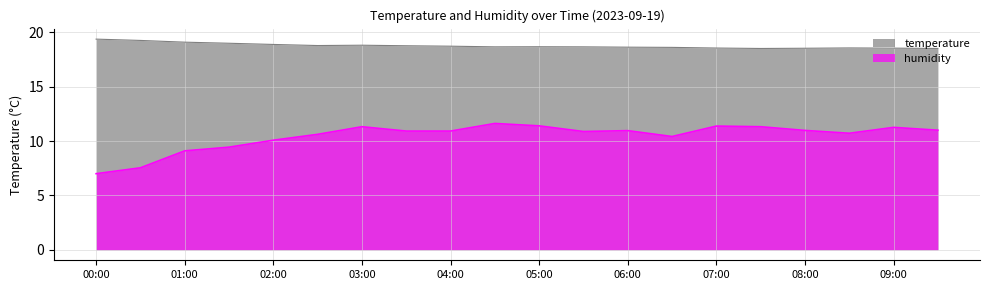

What is the sum of all temperature values?

375.3